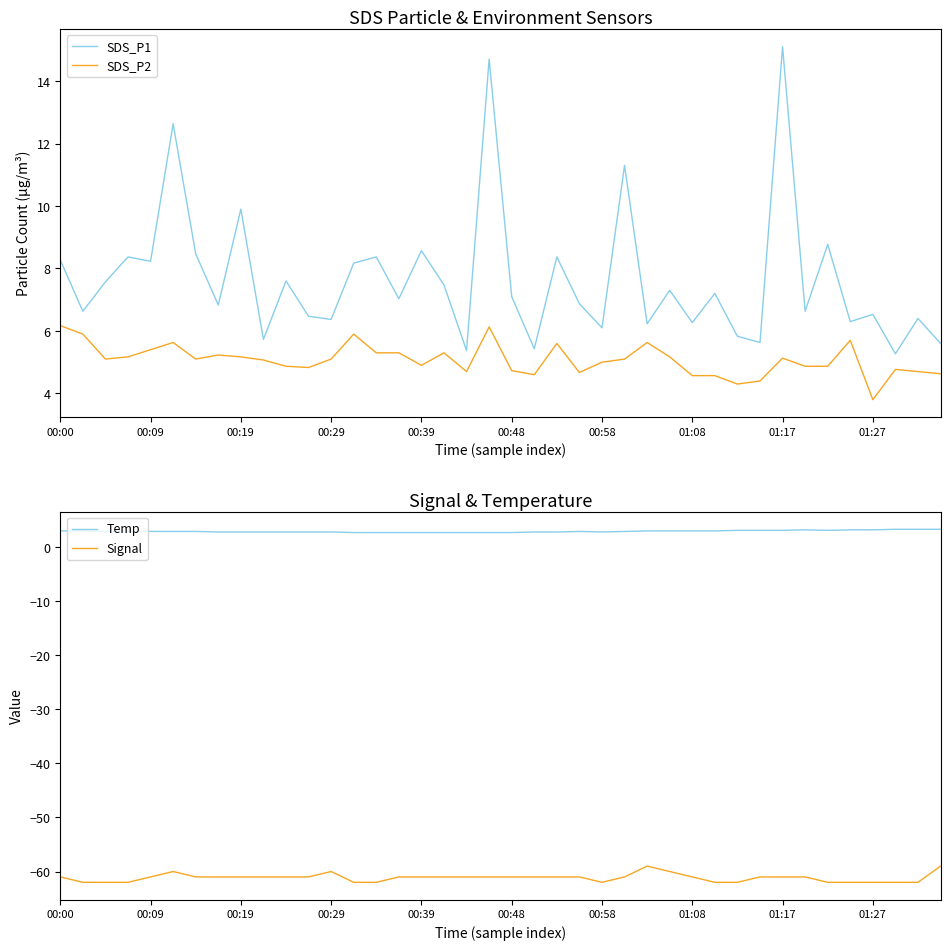

True or false: Temp has more than 1 points higher than both neighbors.

True